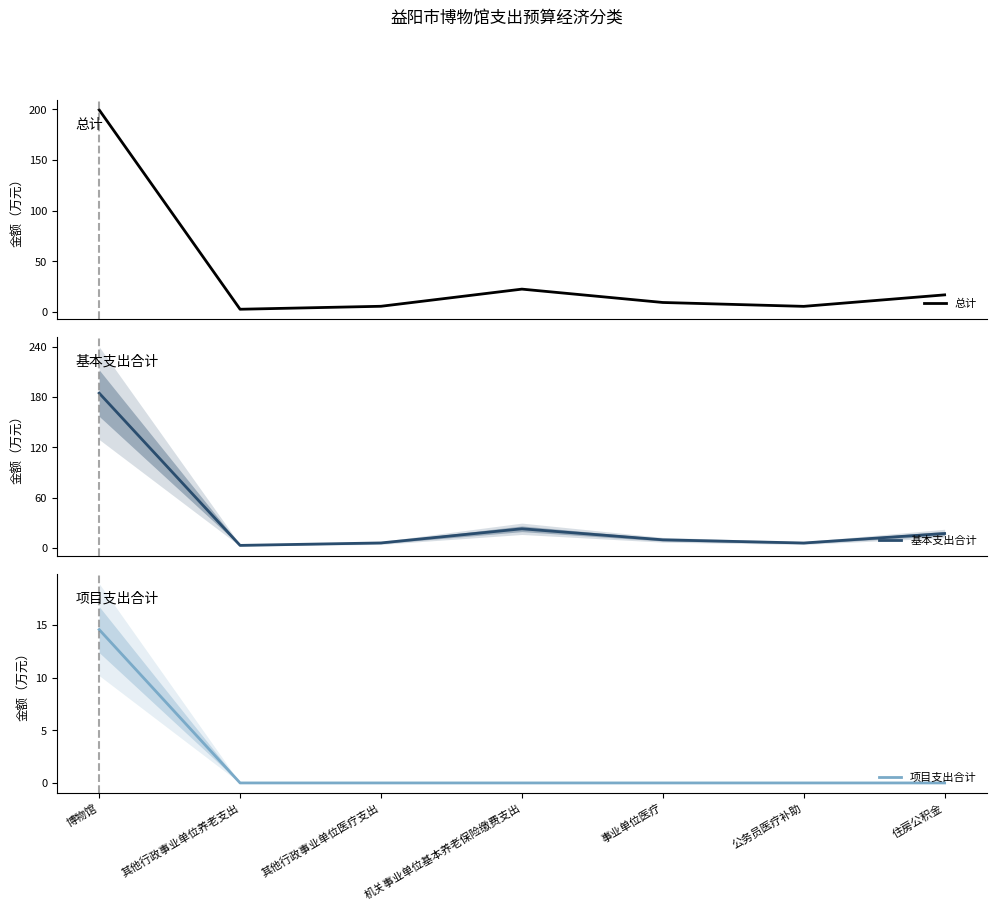

In 基本支出合计, how many points are lower than both neighbors (excluding endpoints)?

2